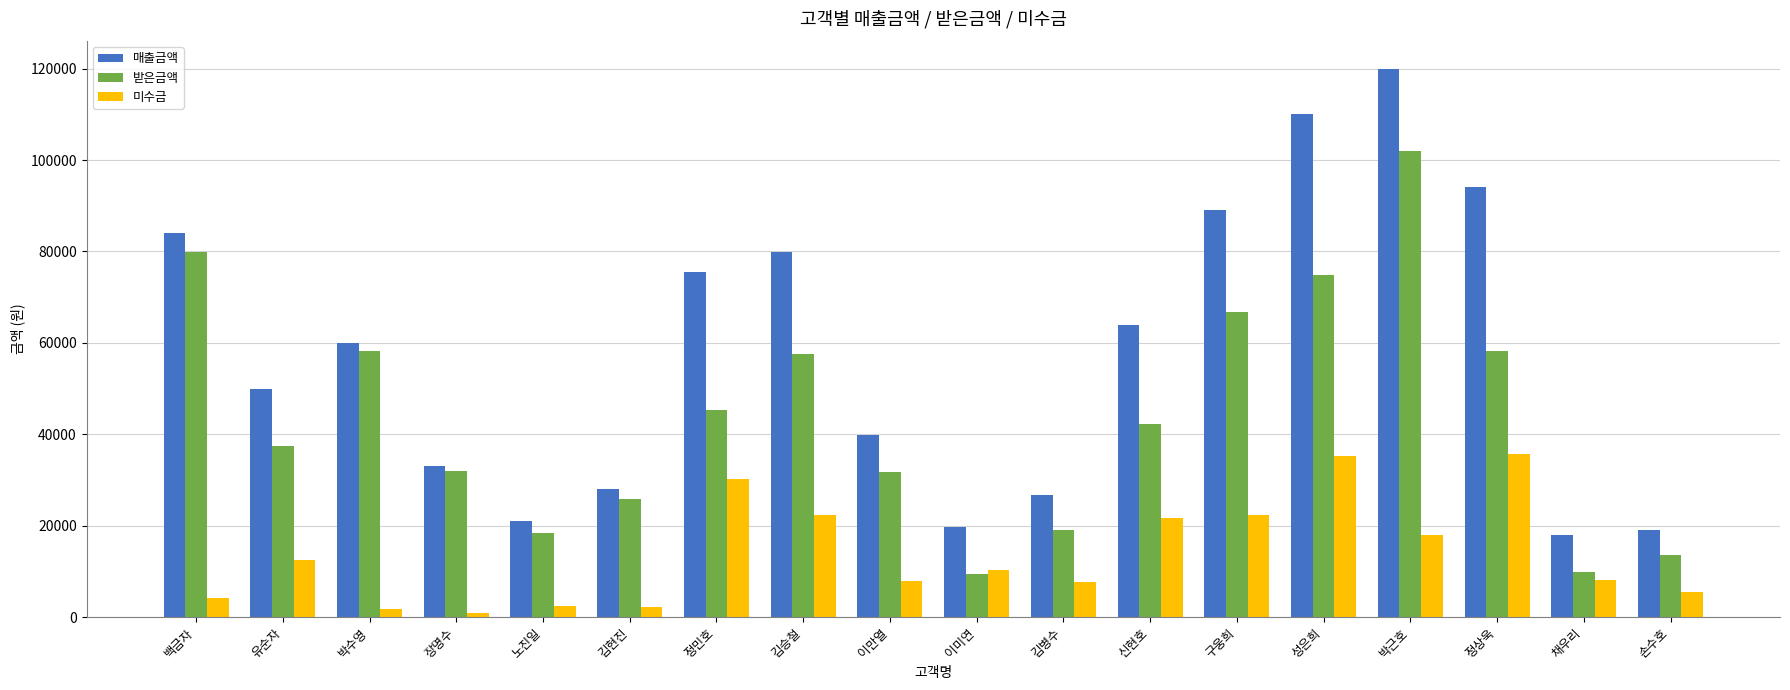

What is the approximate value of 받은금액 at 김병수?

19028